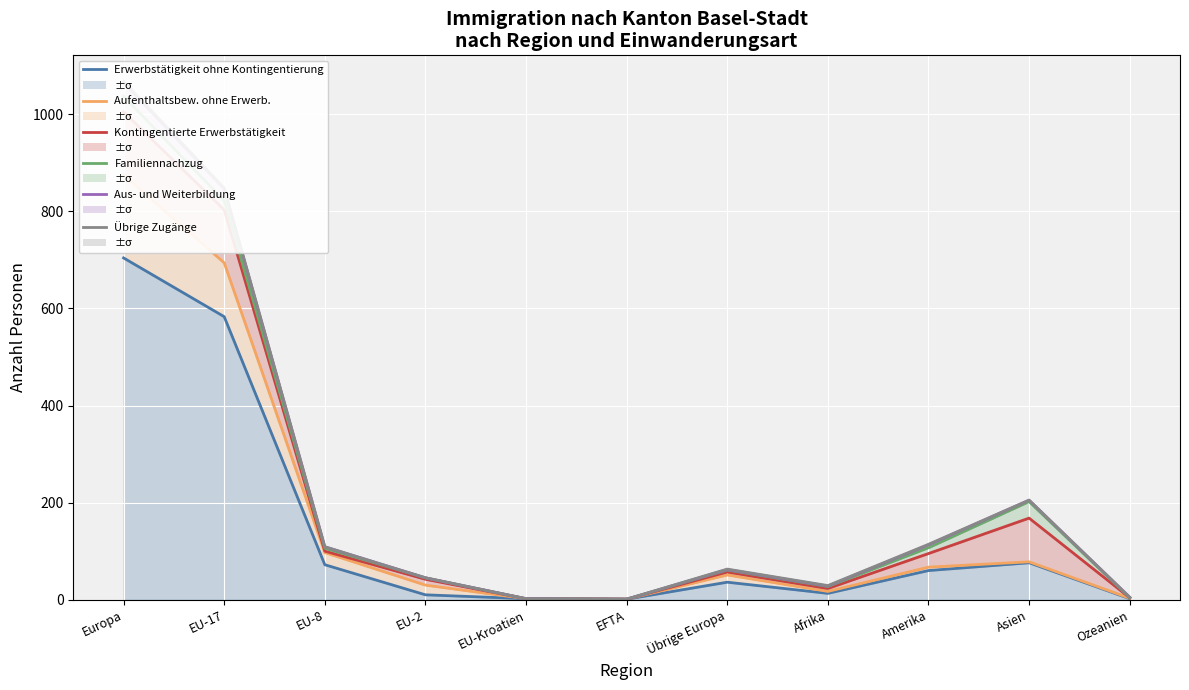

At which label does Aus- und Weiterbildung reach its minimum?

EFTA